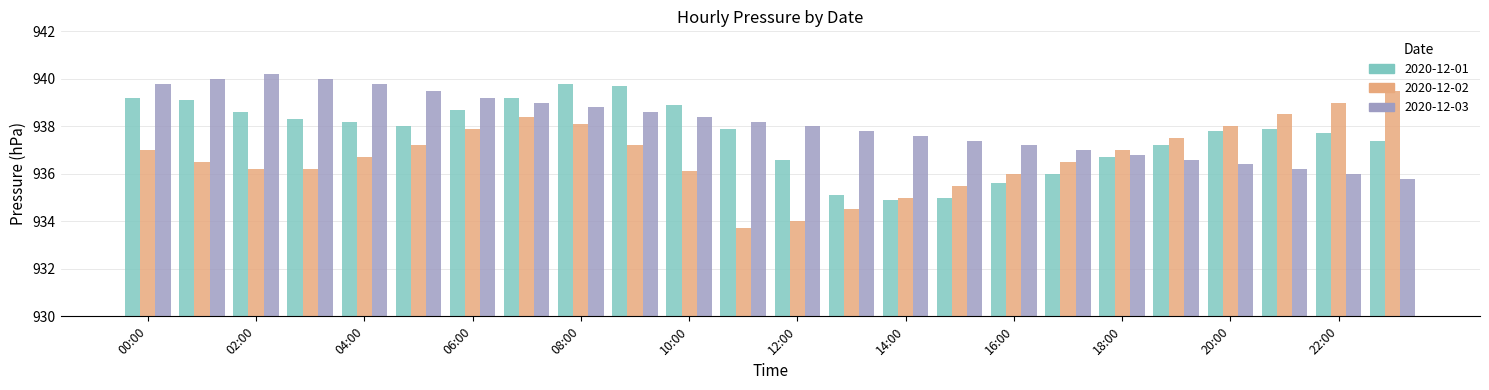

What is the difference between the maximum and minimum values in the 2020-12-02 series?

5.8